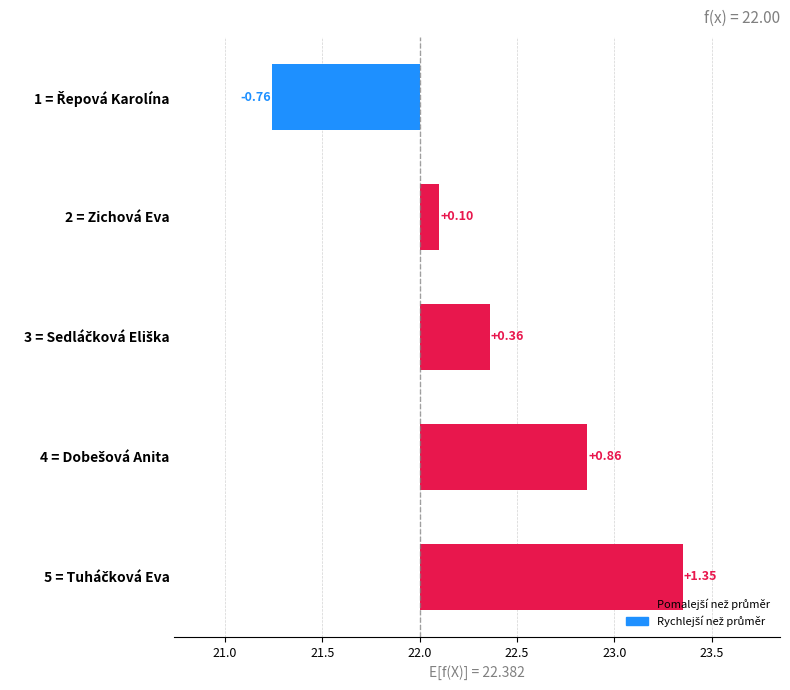

What is the change in value from 4 = Dobešová Anita to 5 = Tuháčková Eva?

+0.5